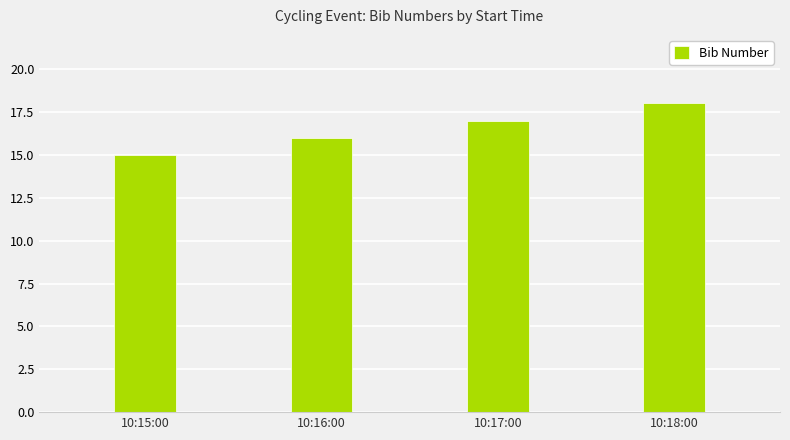

Reading left to right, extract all data points from this chart.

10:15:00=15	10:16:00=16	10:17:00=17	10:18:00=18